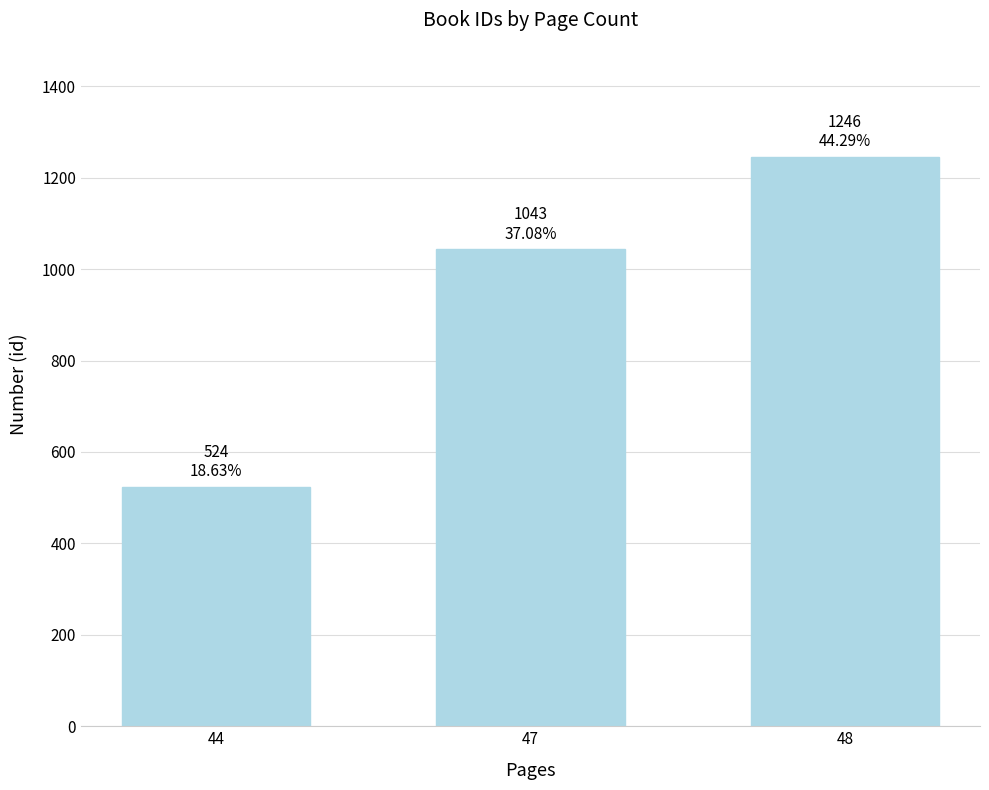

Approximately how many times larger is the value at 48 compared to 47?

1.2